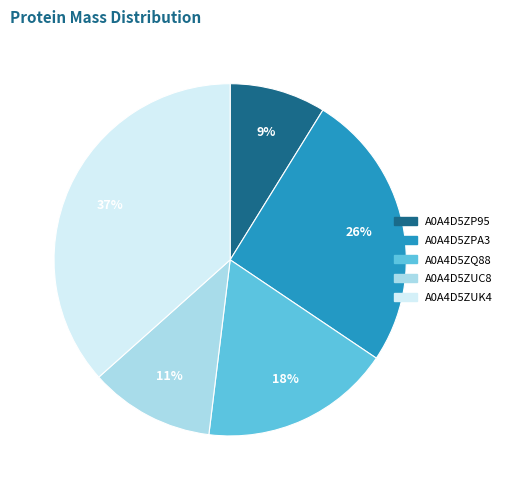

What is the smallest slice in the pie chart?

A0A4D5ZP95